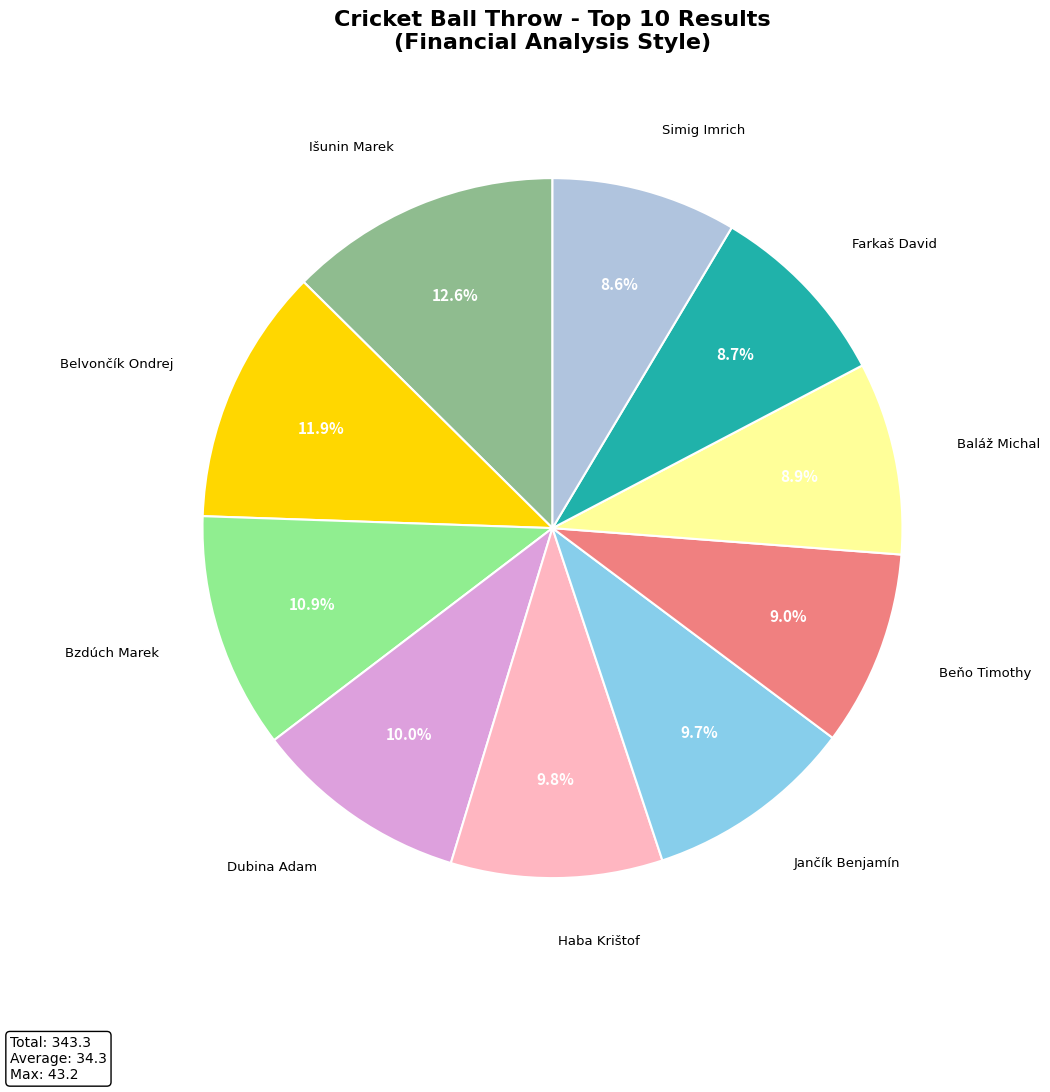

Is there any slice that represents more than half of the pie?

No